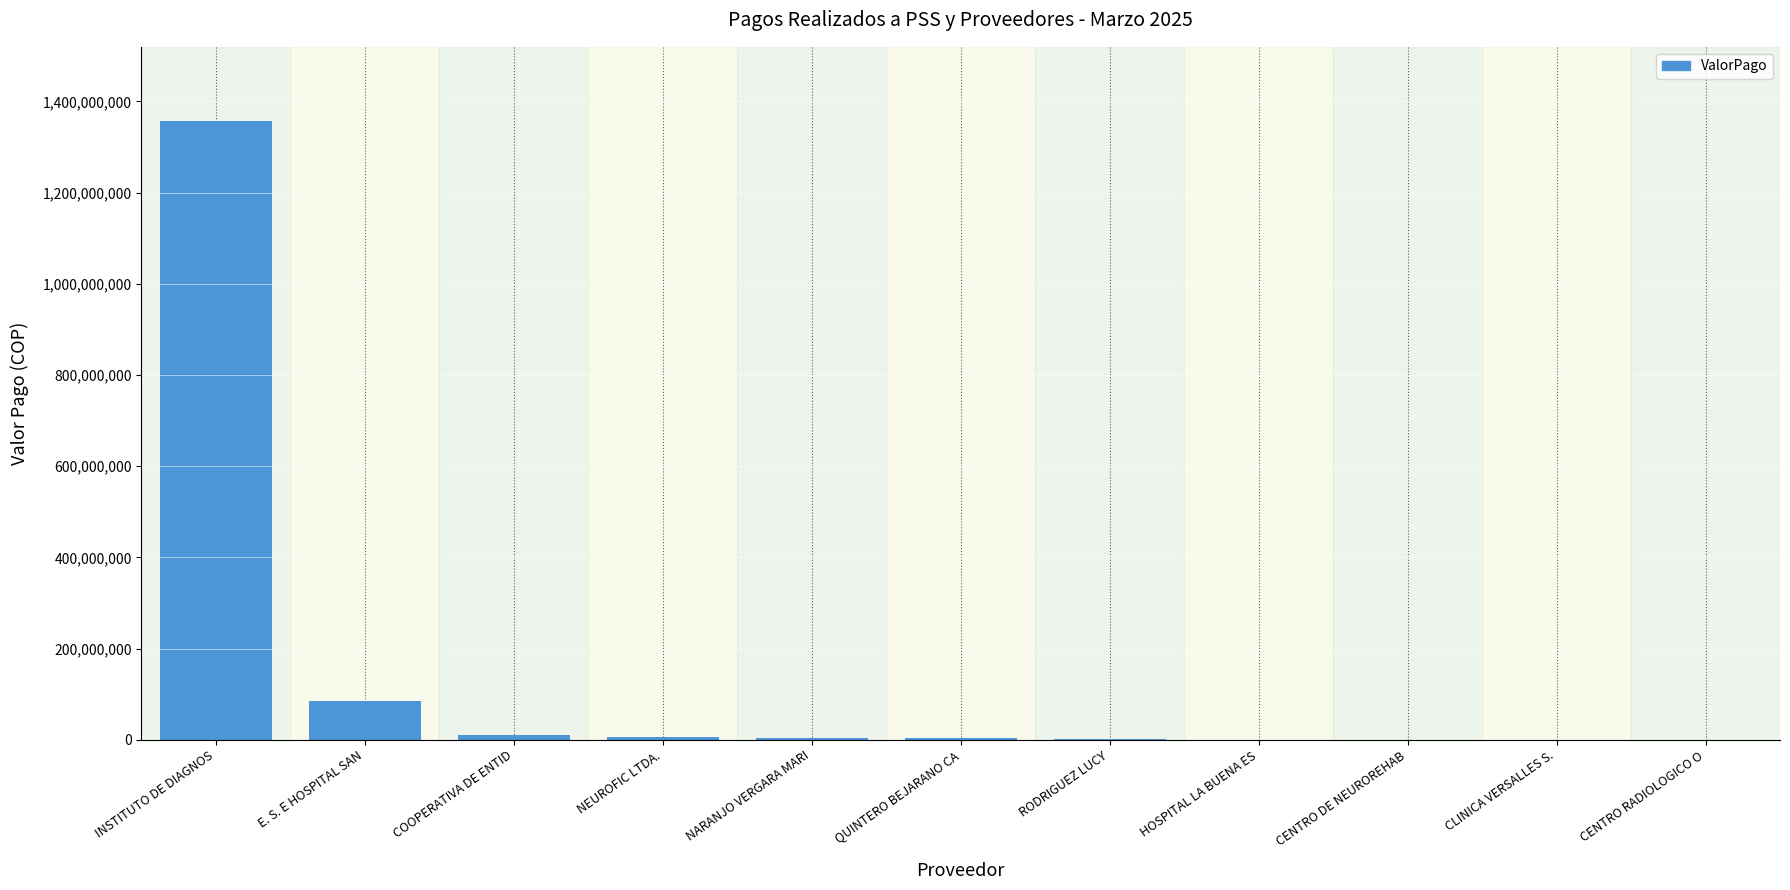

True or false: the data shows 3755000 at QUINTERO BEJARANO CA.

True